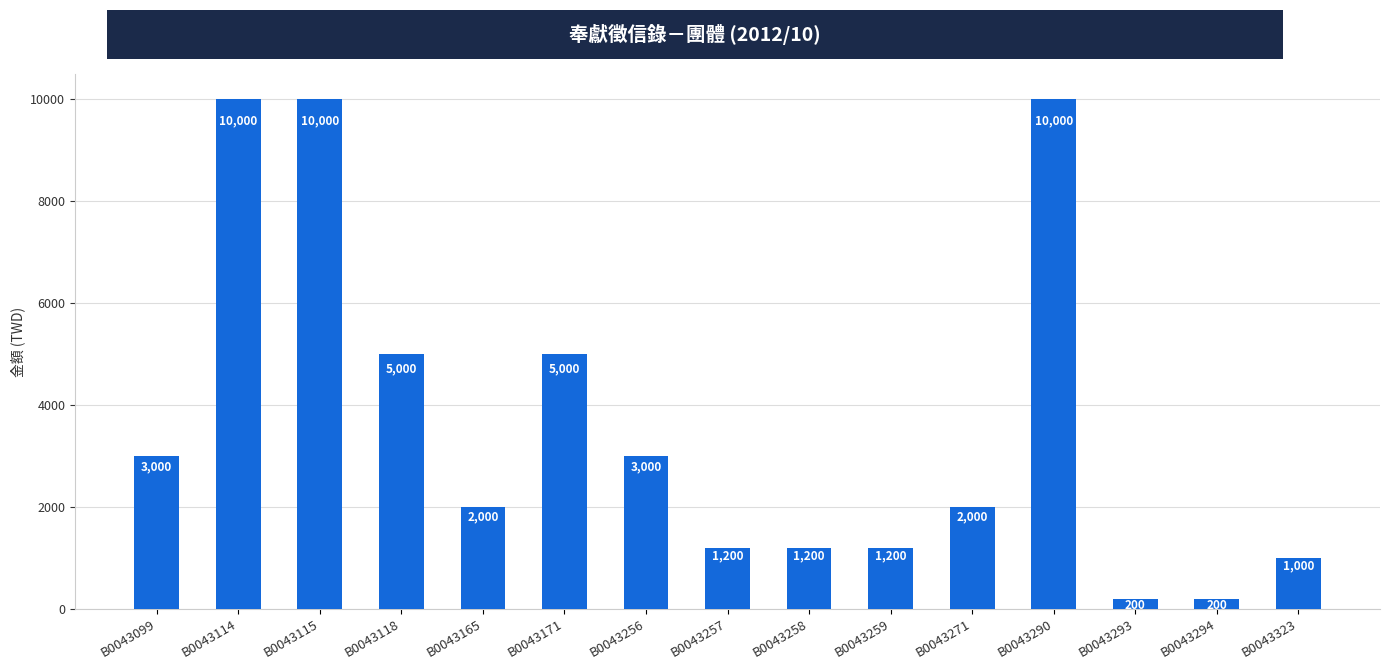

At which label does the data first exceed 2000?

B0043099